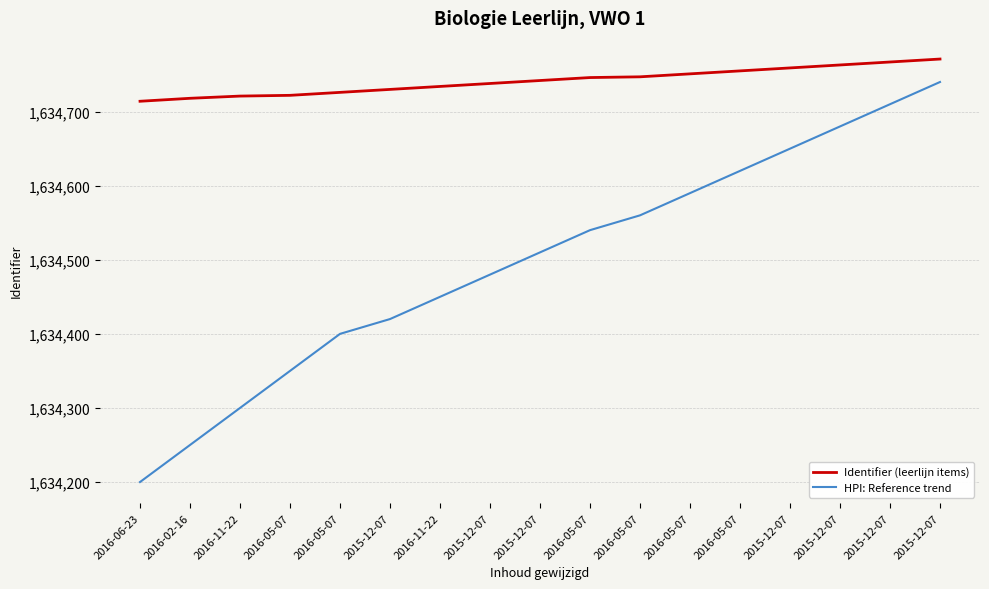

Does the chart have visible grid lines?

Yes